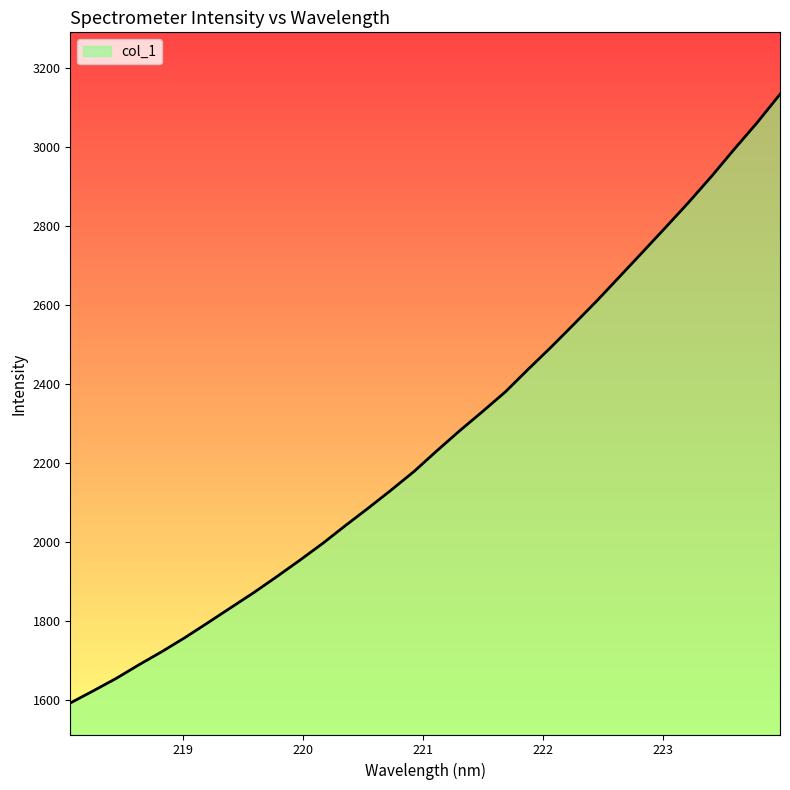

What is the difference between the maximum and minimum values?

1539.9